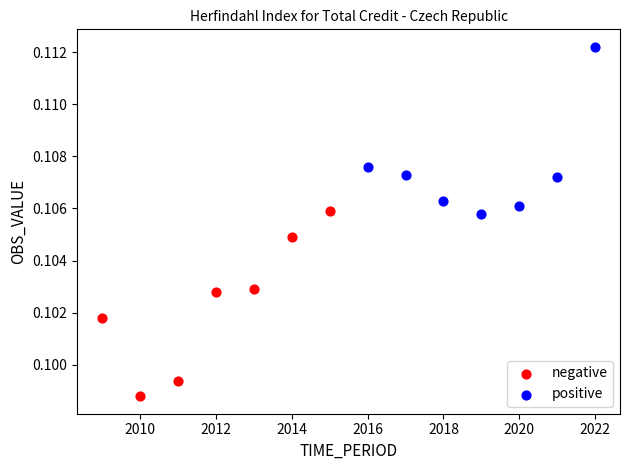

Which series has the widest spread of Y values?

negative